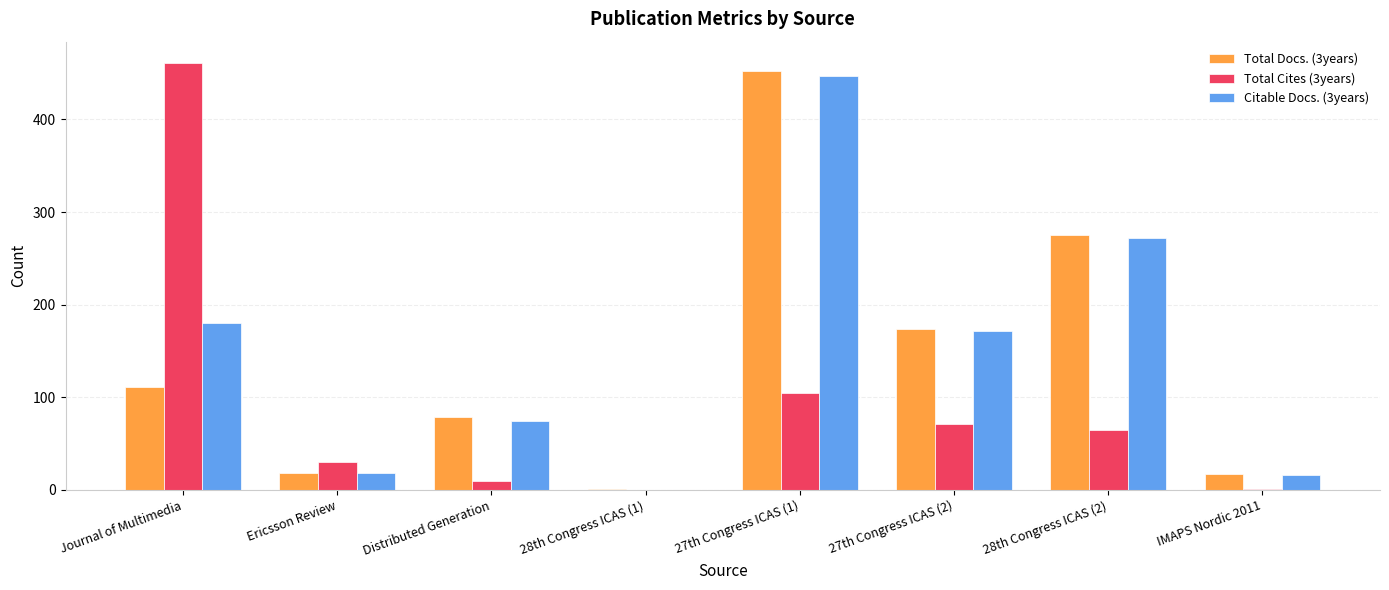

What is the sum of all Citable Docs. (3years) values?

1179